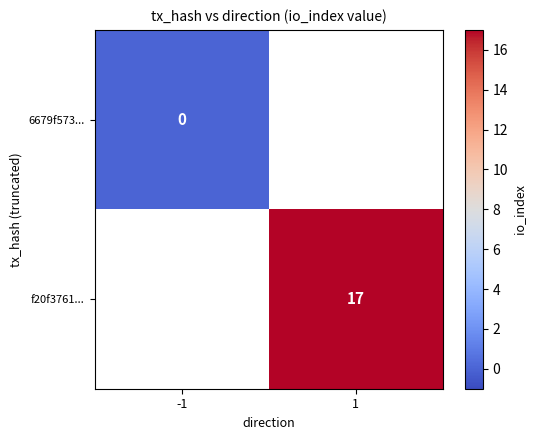

True or false: f20f3761... has a value of 25 at 1.

False